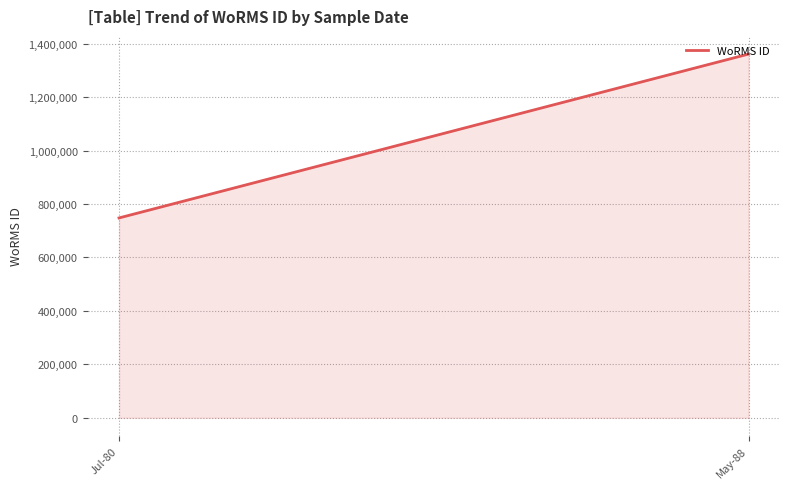

What is the difference between the values at Jul-80 and May-88?

613305